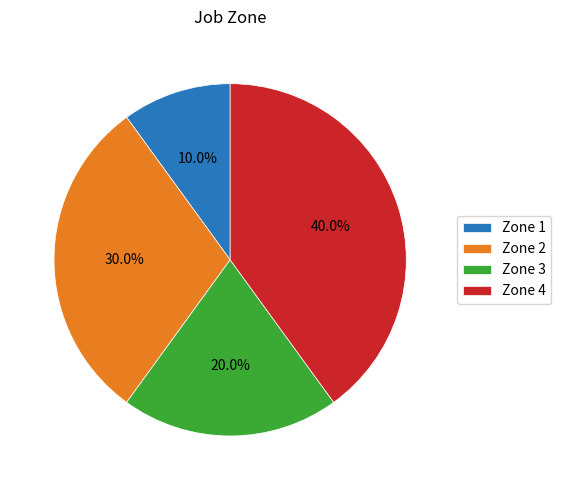

Which slice is the largest?

Zone 4